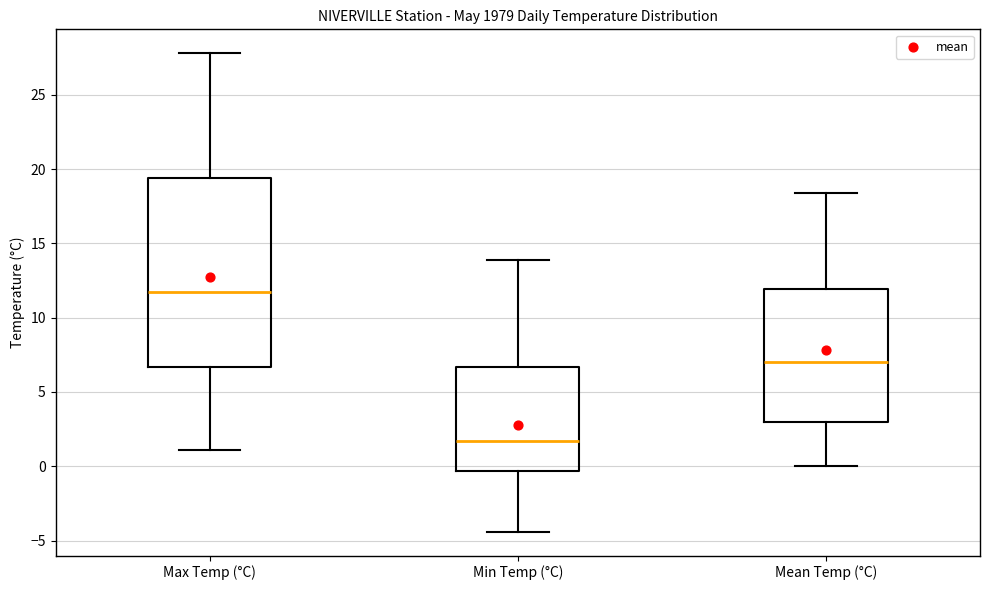

Reading left to right, transcribe this box plot: for each box, give where its median line is, the range the box spans, and where its two whiskers end, as read against the y-axis. The values are not printed on the chart, so give them approximately, as read against the axis.

Max Temp (°C): median 11.5, box 6.5 to 19.5, whiskers 1.0 to 28.0
Min Temp (°C): median 1.5, box -0.5 to 6.5, whiskers -4.5 to 14.0
Mean Temp (°C): median 7.0, box 3.0 to 12.0, whiskers 0.0 to 18.5